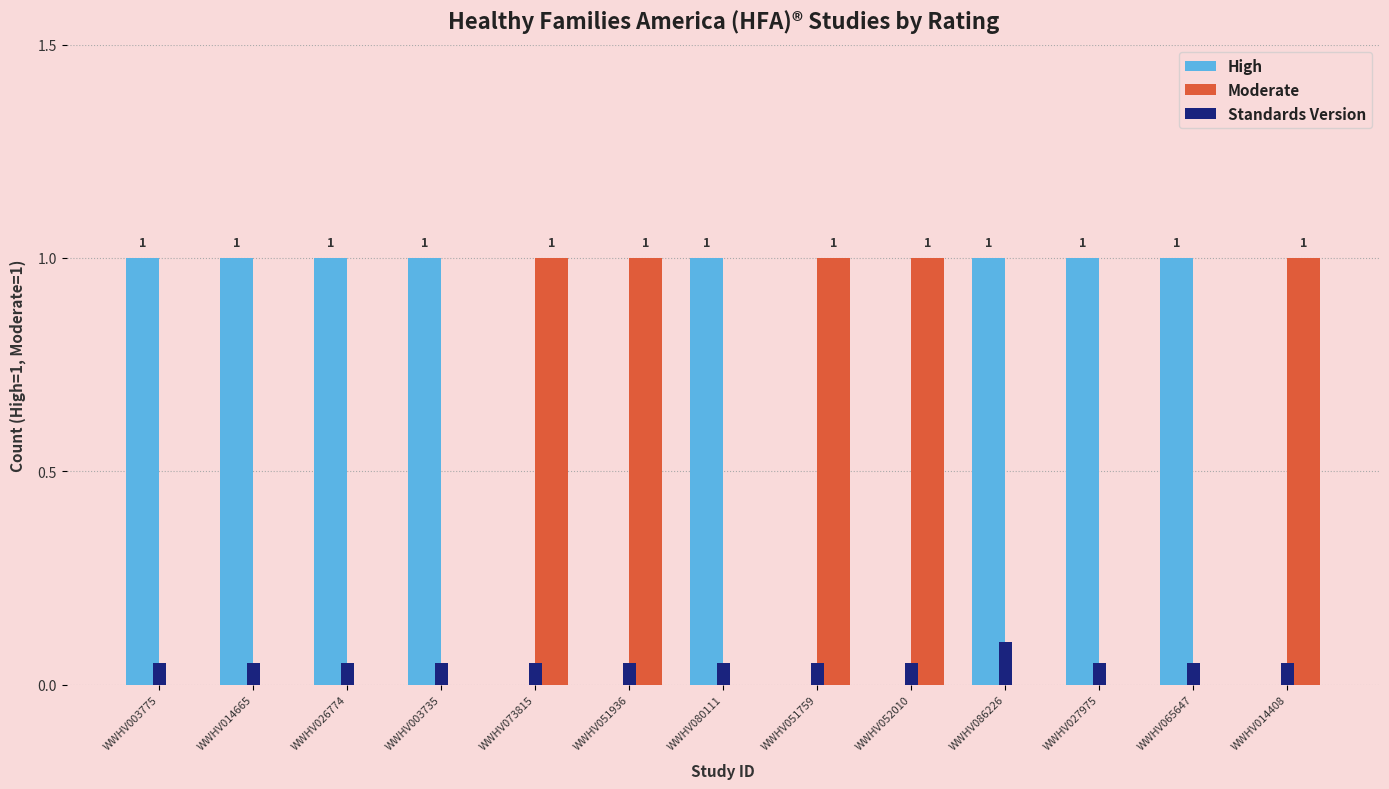

What value does the High series have at WWHV003775?

1